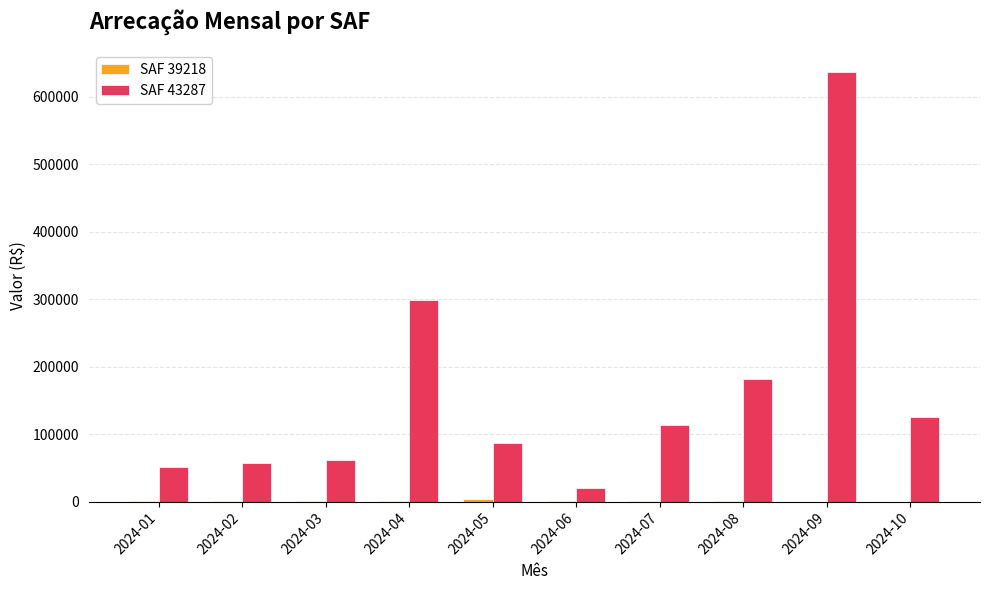

Which series has the largest range (max minus min)?

SAF 43287